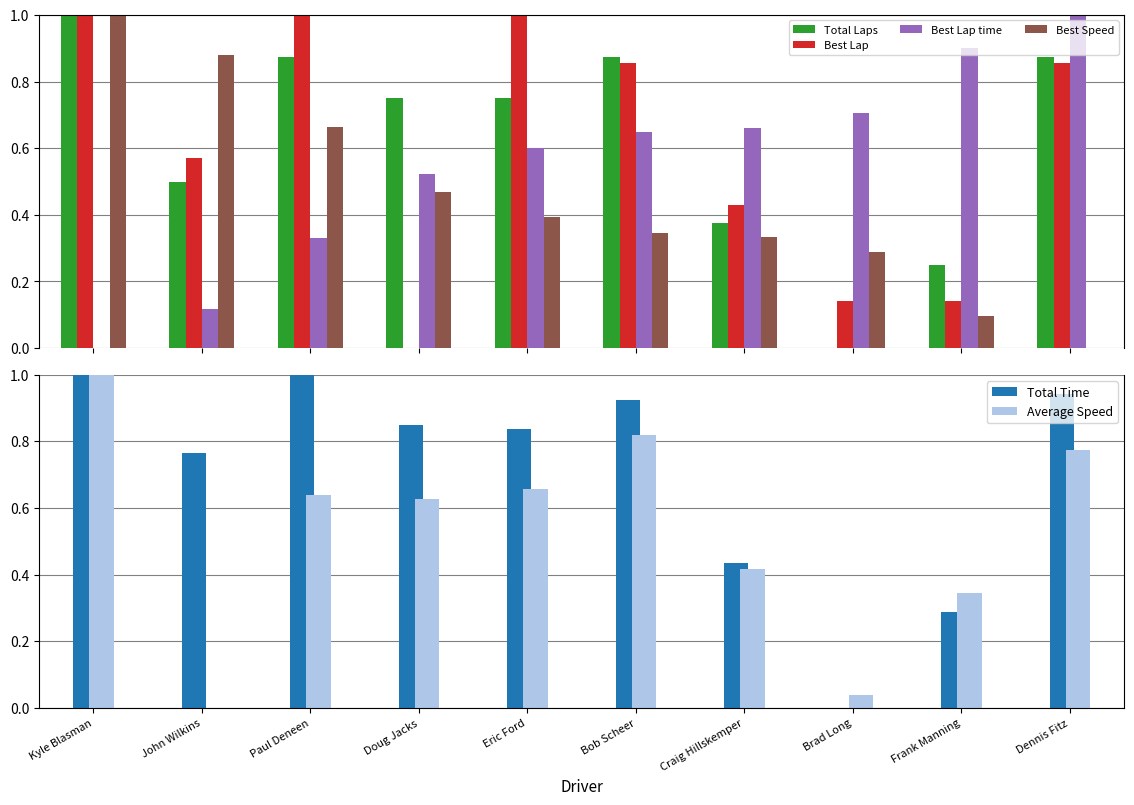

What position from the right is Eric Ford?

6